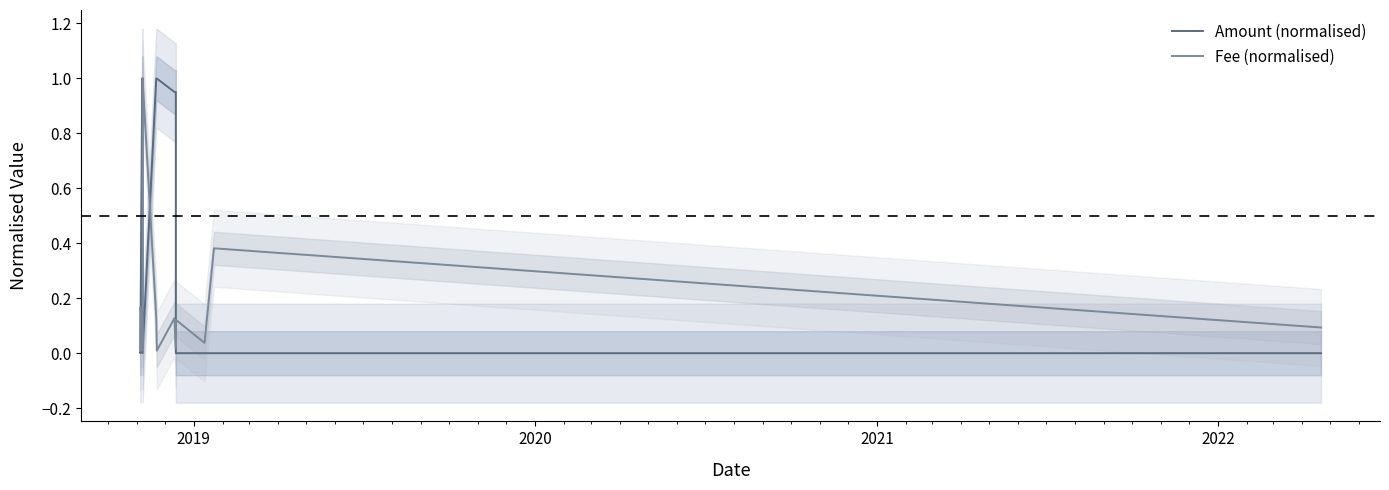

What is the highest value of the Fee (normalised) series?

1.0